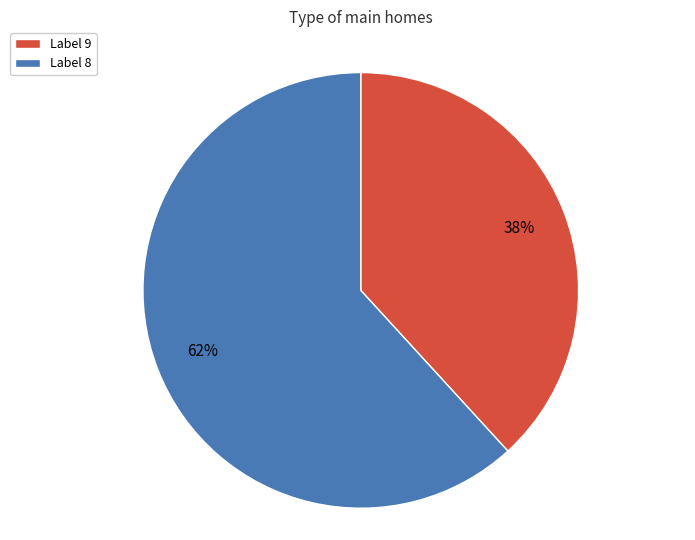

To the nearest percent, what is the difference between the largest and smallest slice percentages?

24%